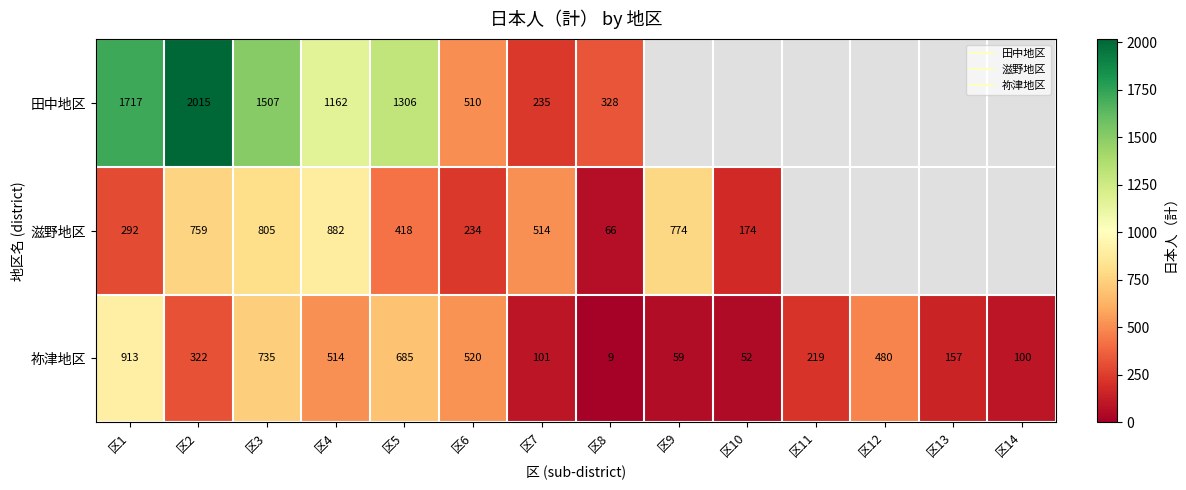

The value of 滋野地区 at 区8 is 100.2. True or false?

False